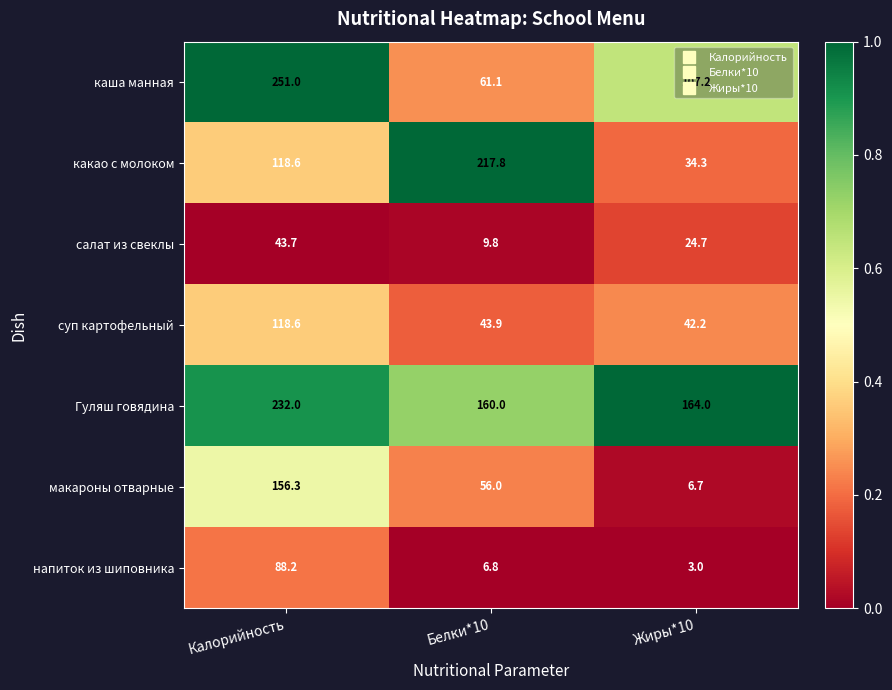

What is the minimum value for какао с молоком?

34.3